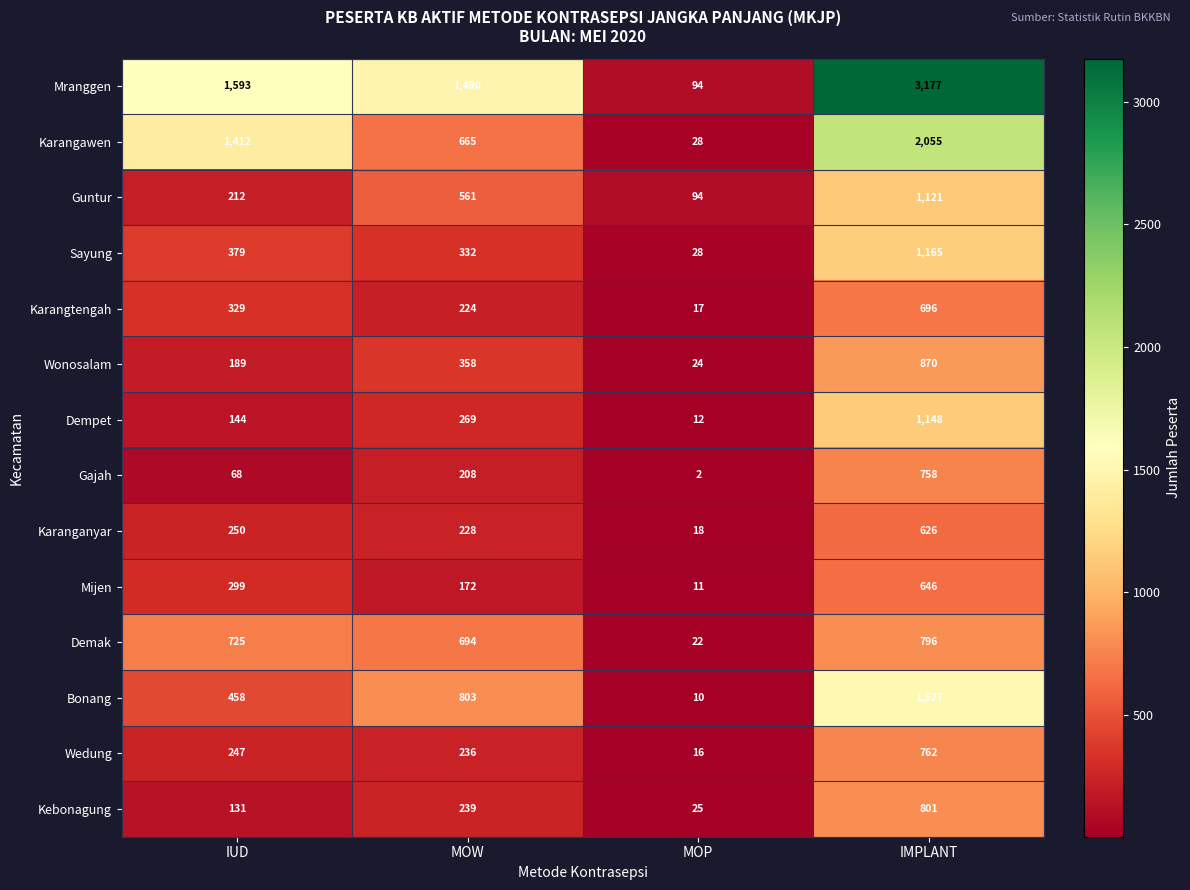

What value does the Karanganyar series have at IMPLANT?

626